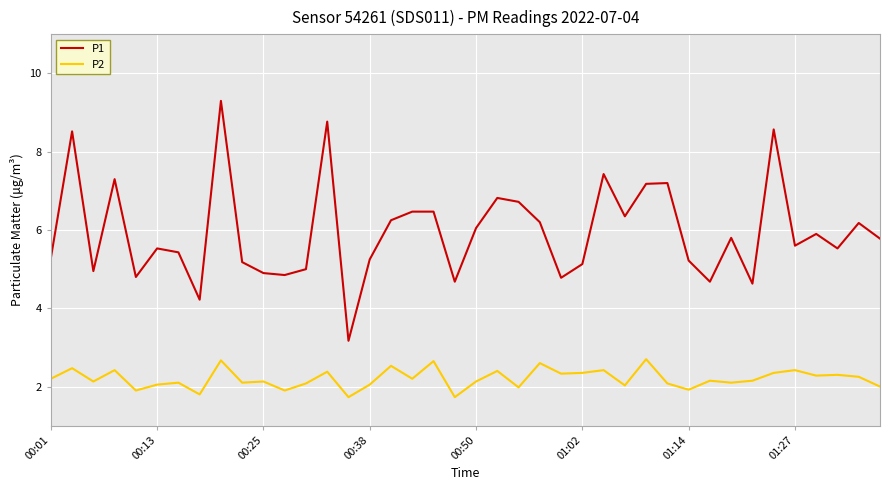

How many distinct data groups are displayed?

2